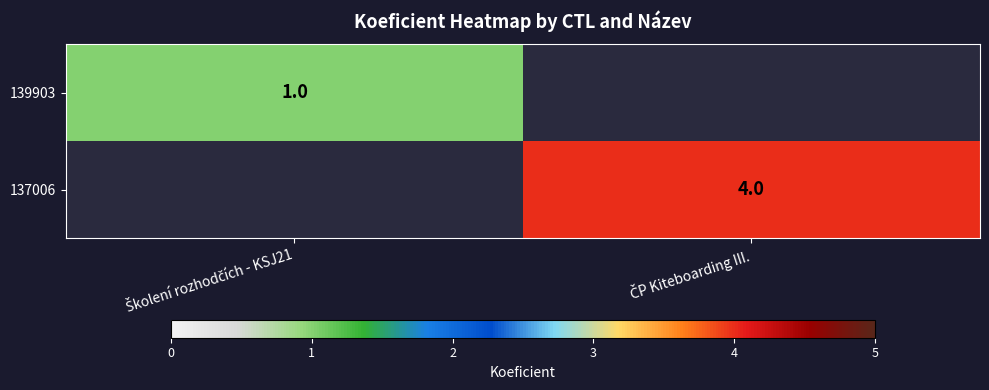

Rank the series at Školení rozhodčích - KSJ21 from highest to lowest value.

139903, 137006